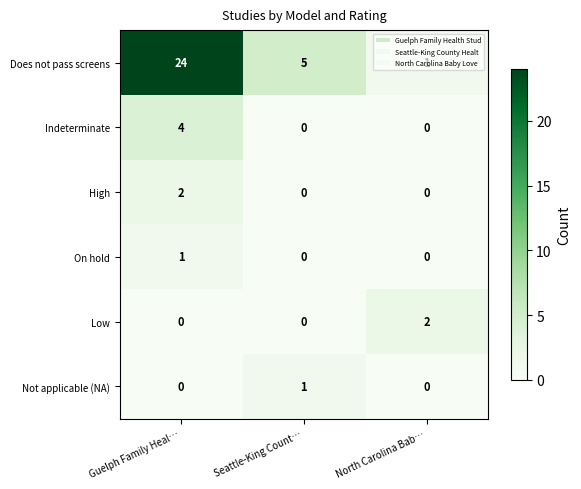

How many Indeterminate values are between 0 and 4?

3